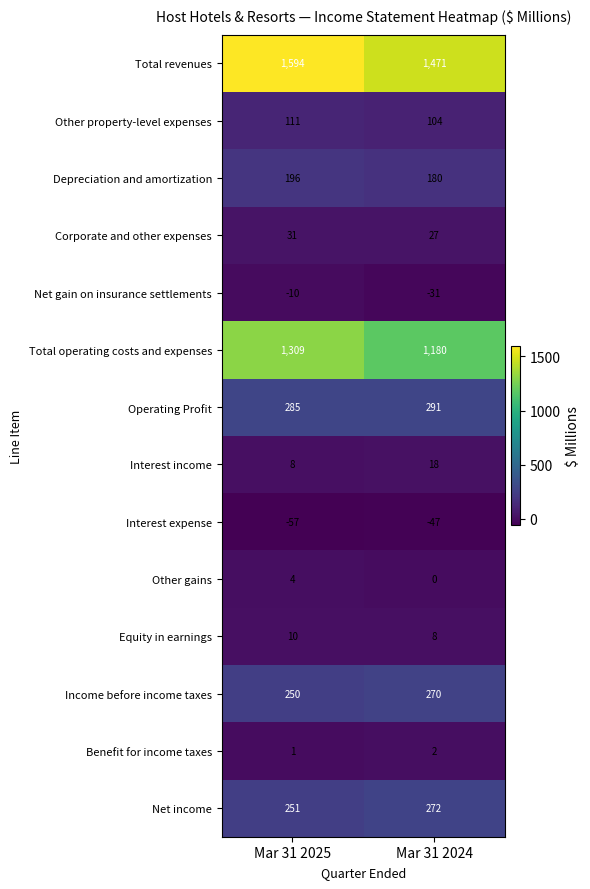

How many categories are shown in the chart?

2